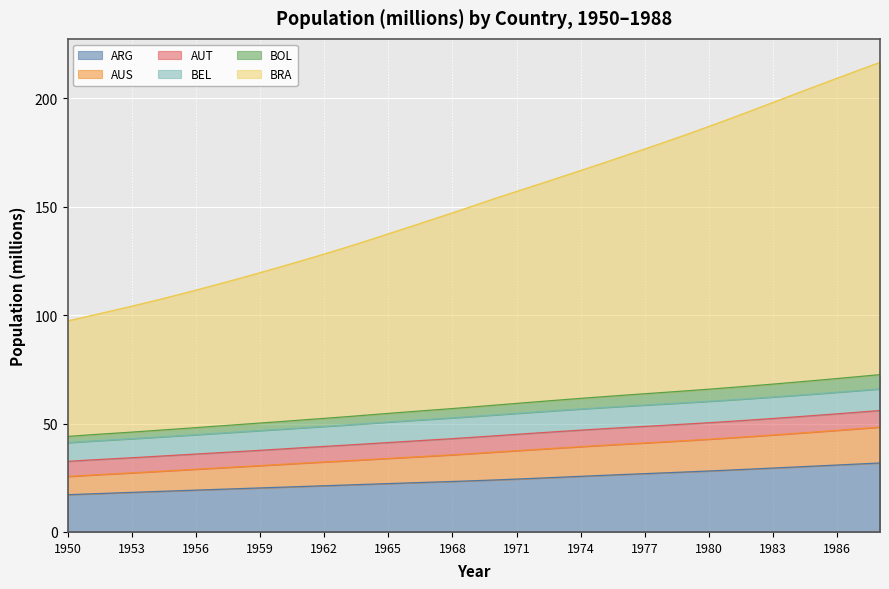

True or false: AUS and BRA intersect in this chart.

False